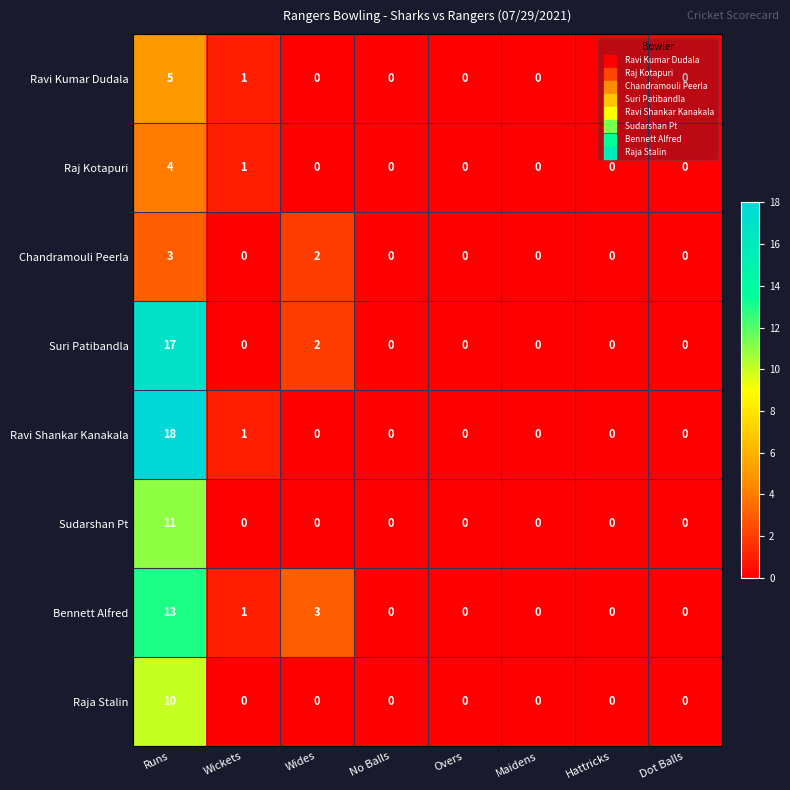

At which category is the sum across all series the highest?

Runs